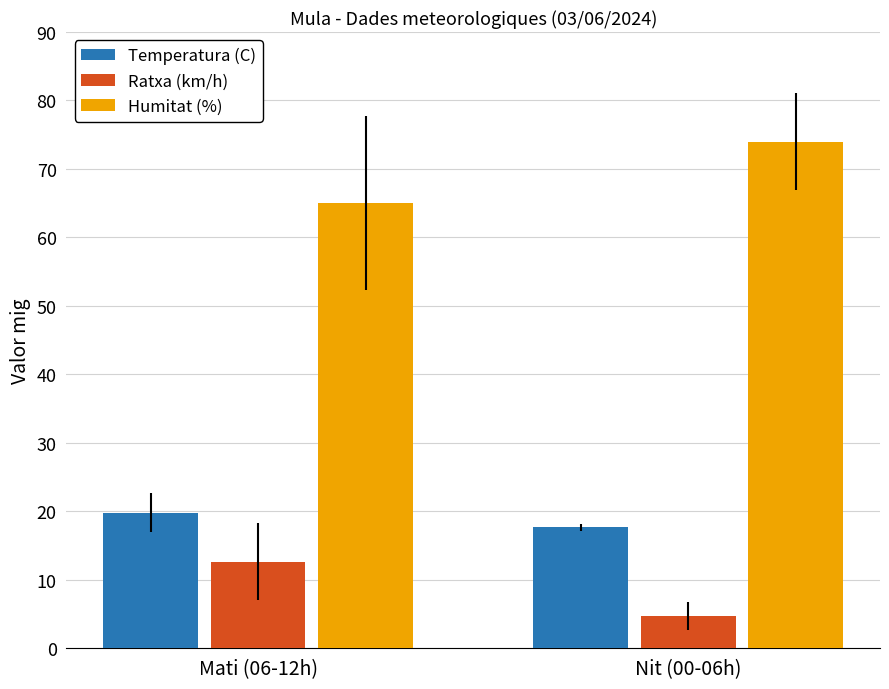

Is it true that Temperatura (C) equals 17.7 at Nit (00-06h)?

True